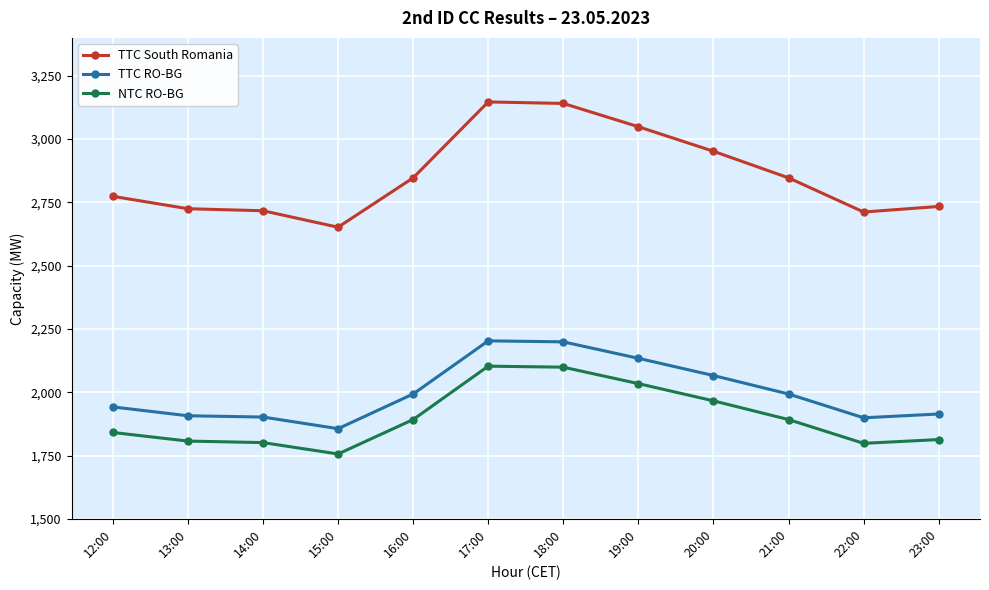

What is the spread (max minus min) of values at 20:00?

986